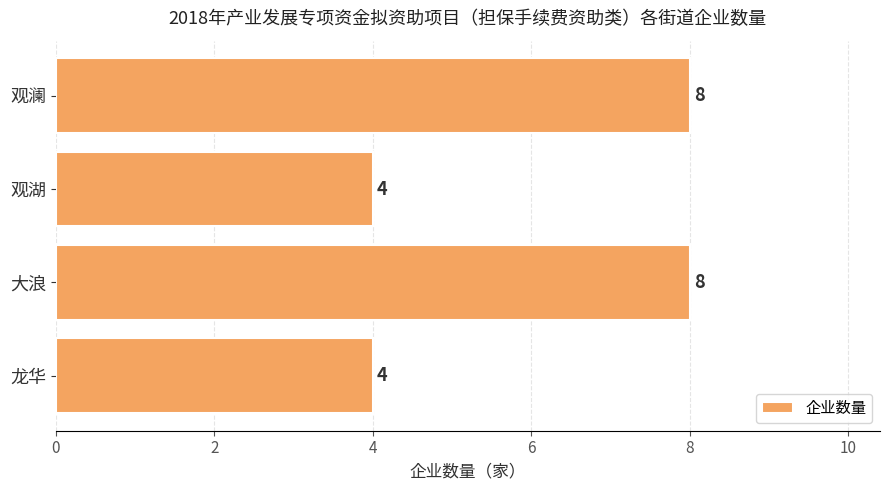

What is the smallest value displayed?

4